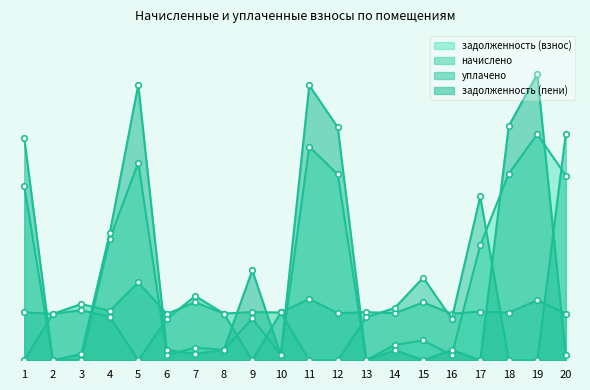

The задолженность (взнос) series shows 0.1 at 3. True or false?

False